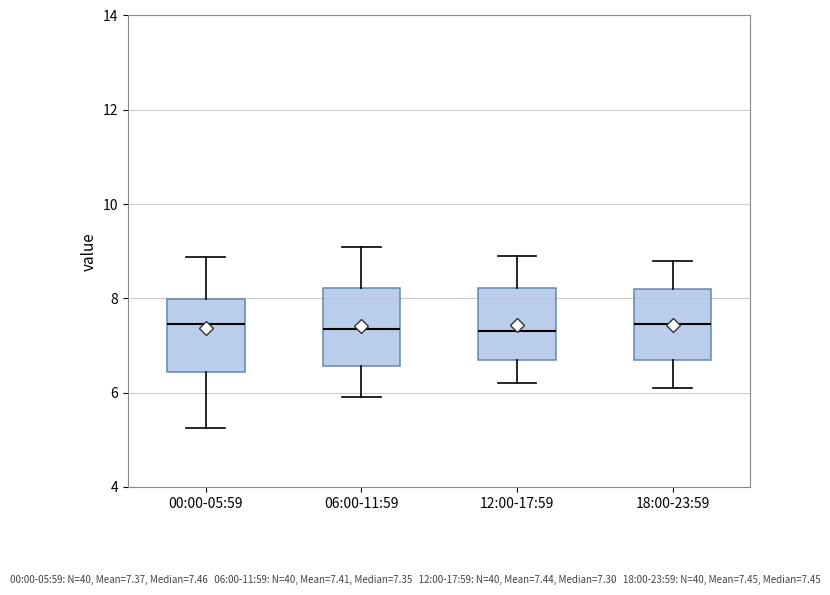

Reading left to right, transcribe this box plot: for each box, give where its median line is, the range the box spans, and where its two whiskers end, as read against the y-axis. The values are not printed on the chart, so give them approximately, as read against the axis.

00:00-05:59: median 7.4, box 6.4 to 8.0, whiskers 5.2 to 8.8
06:00-11:59: median 7.4, box 6.6 to 8.2, whiskers 6.0 to 9.2
12:00-17:59: median 7.4, box 6.8 to 8.2, whiskers 6.2 to 9.0
18:00-23:59: median 7.4, box 6.8 to 8.2, whiskers 6.2 to 8.8